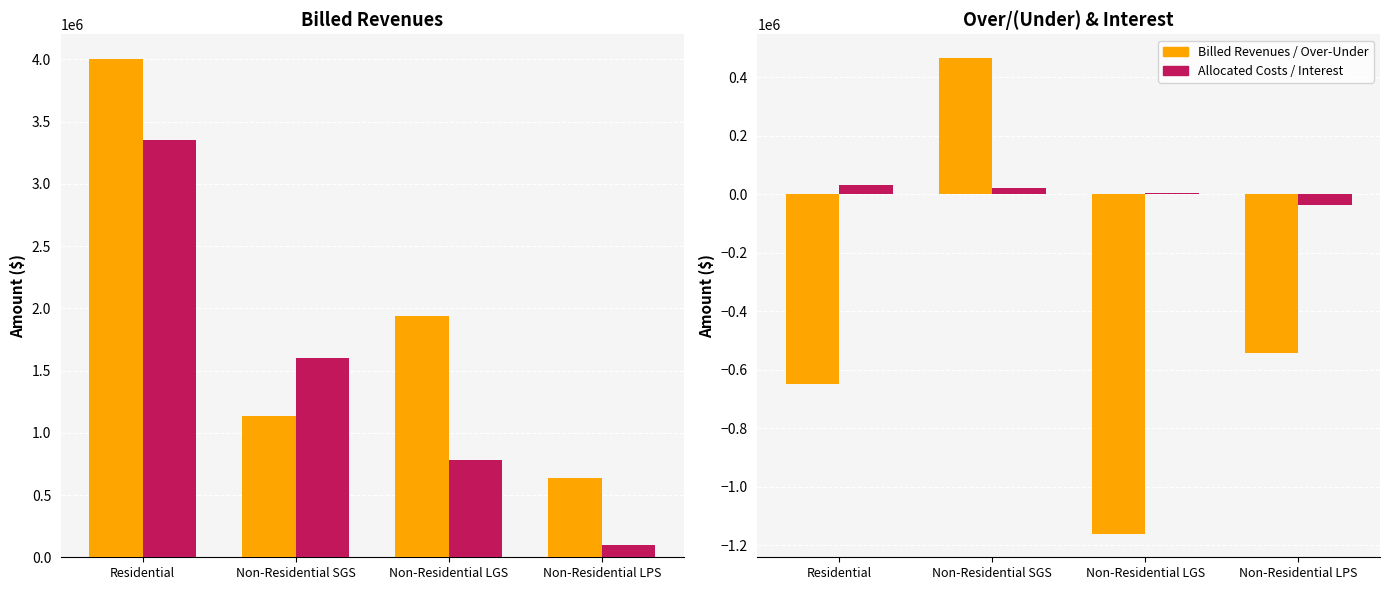

List the series in order of their peak value, lowest first.

Interest, Over/(Under), Allocated Program Costs, Billed Revenues